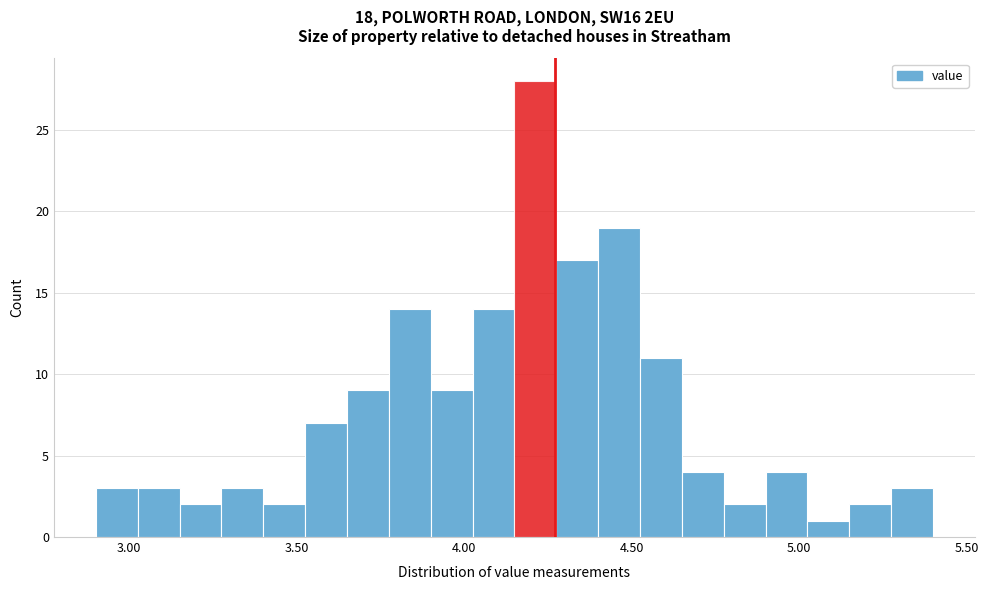

Read against the x-axis, roughly where is the centre of the tallest bar?

4.20